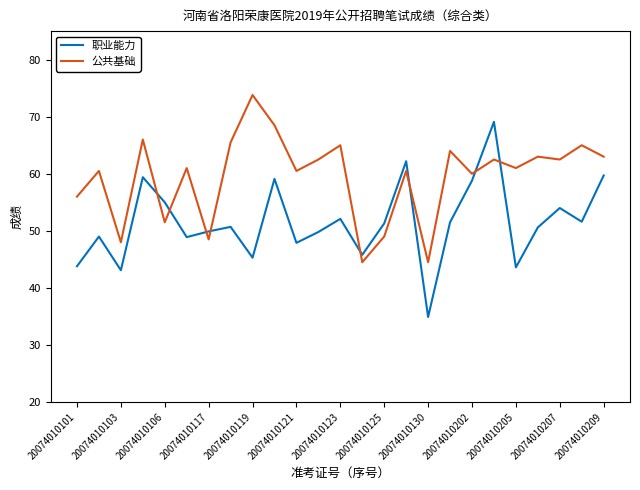

What is the difference between the maximum and minimum values in the 公共基础 series?

29.3